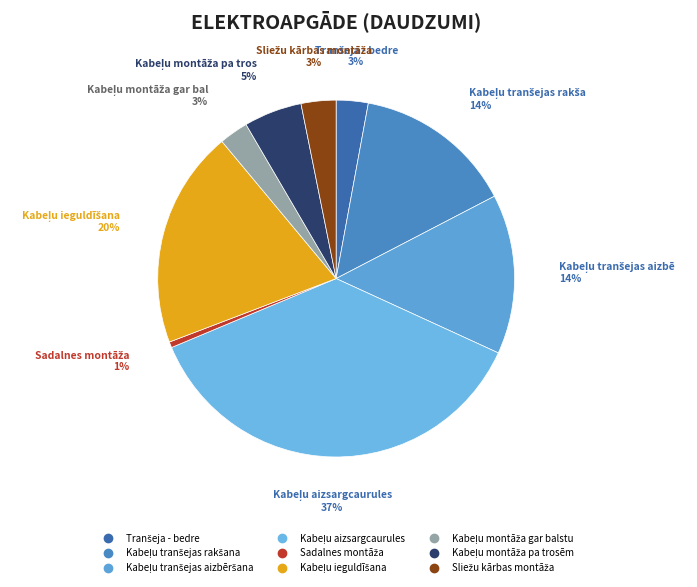

Count the number of slices in the pie.

9